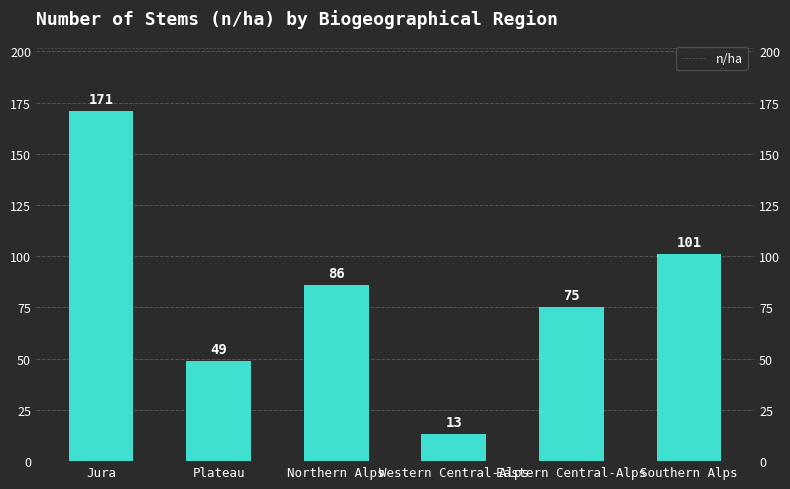

At which label is the value closest to 92?

Northern Alps